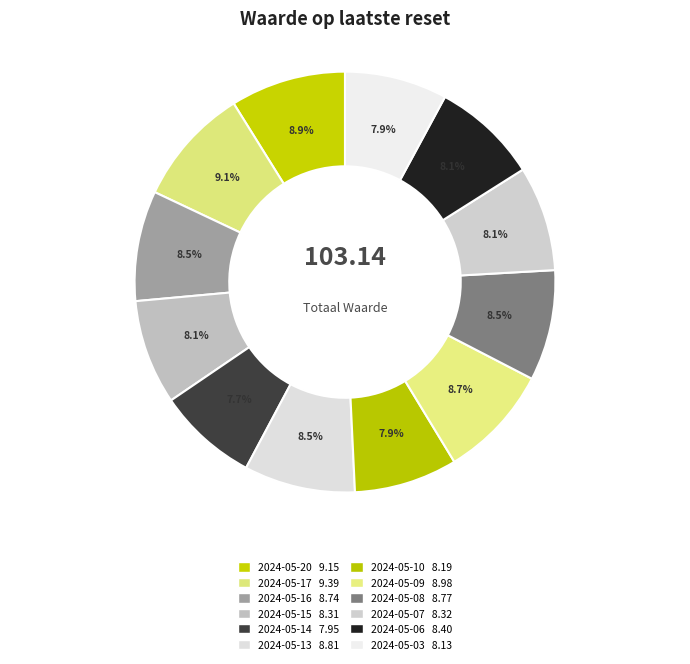

Count the number of slices in the pie.

12